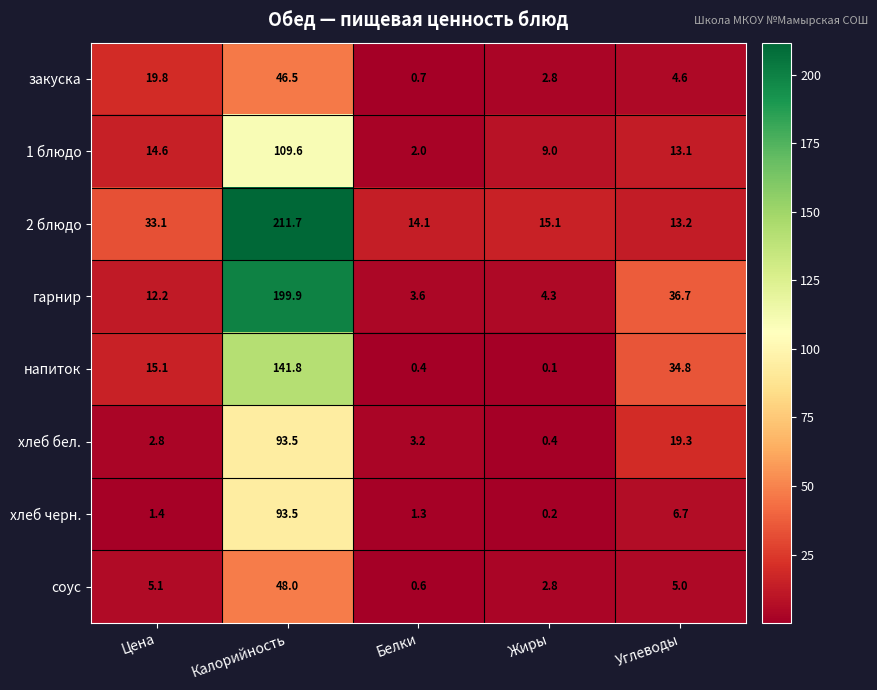

What is the maximum value for напиток?

141.8